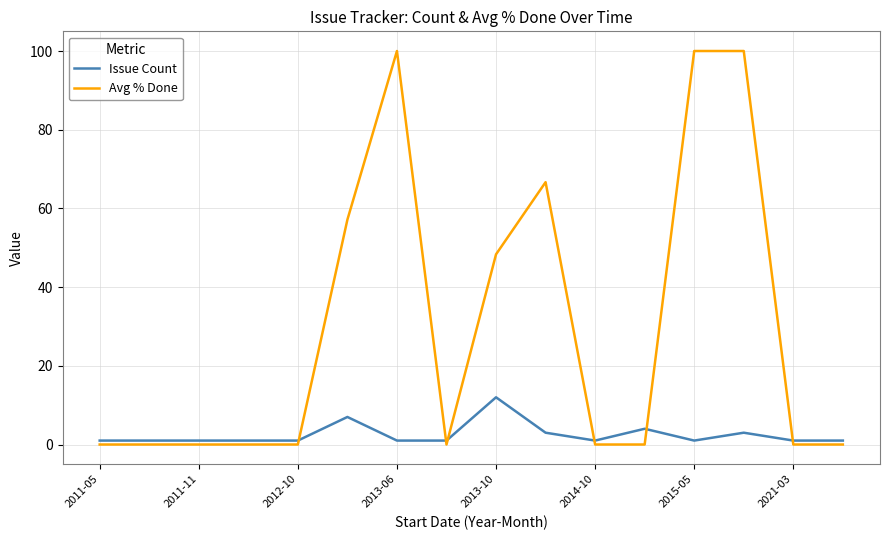

True or false: Avg % Done and Issue Count intersect in this chart.

True